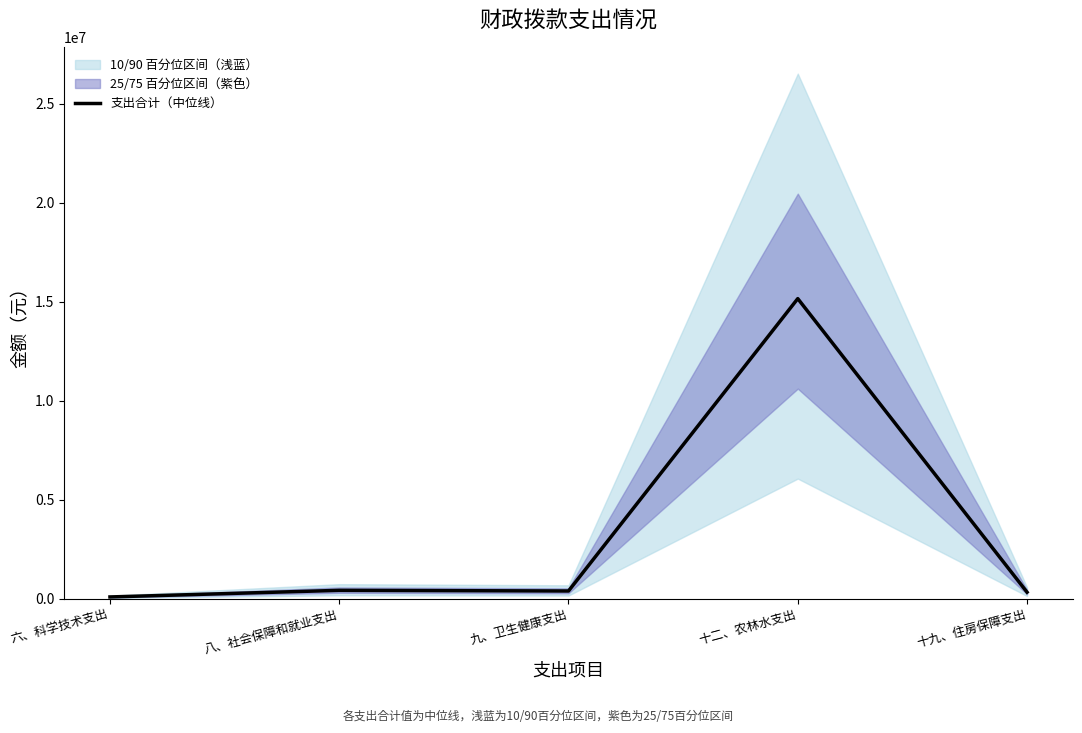

Where is the first local minimum?

九、卫生健康支出